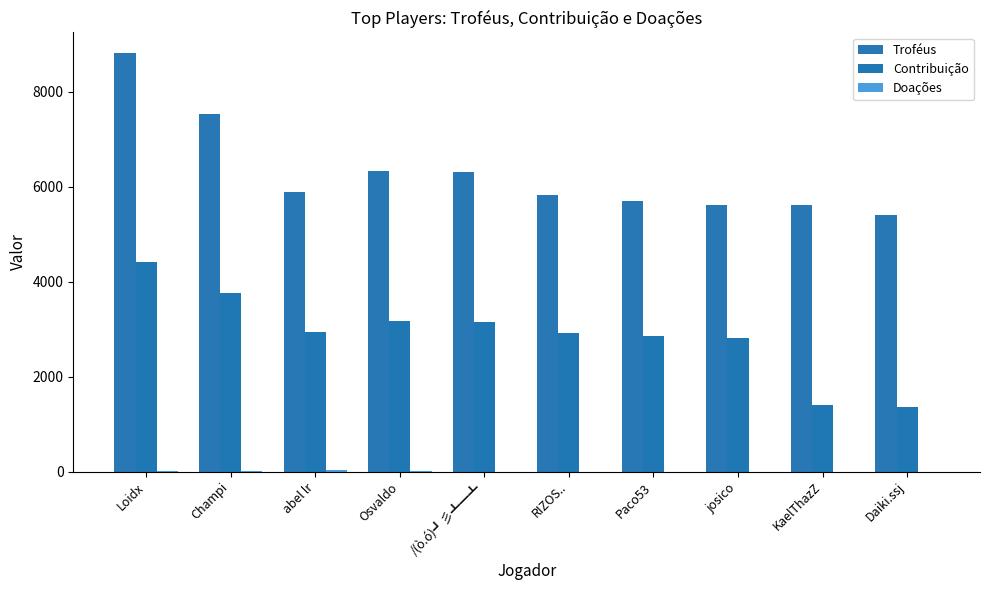

Reading left to right, extract all data points from this chart.

Troféus: Loidx=8808	Champi=7533	abel lr=5896	Osvaldo=6337	/(ò.ó)┛彡┻━┻=6299	RIZOS..=5834	Paco53=5701	josico=5624	KaelThazZ=5610	Daiki.ssj=5406
Contribuição: Loidx=4404	Champi=3766	abel lr=2948	Osvaldo=3168	/(ò.ó)┛彡┻━┻=3149	RIZOS..=2917	Paco53=2850	josico=2812	KaelThazZ=1402	Daiki.ssj=1351
Doações: Loidx=18	Champi=15	abel lr=24	Osvaldo=8	/(ò.ó)┛彡┻━┻=0	RIZOS..=0	Paco53=0	josico=0	KaelThazZ=0	Daiki.ssj=0